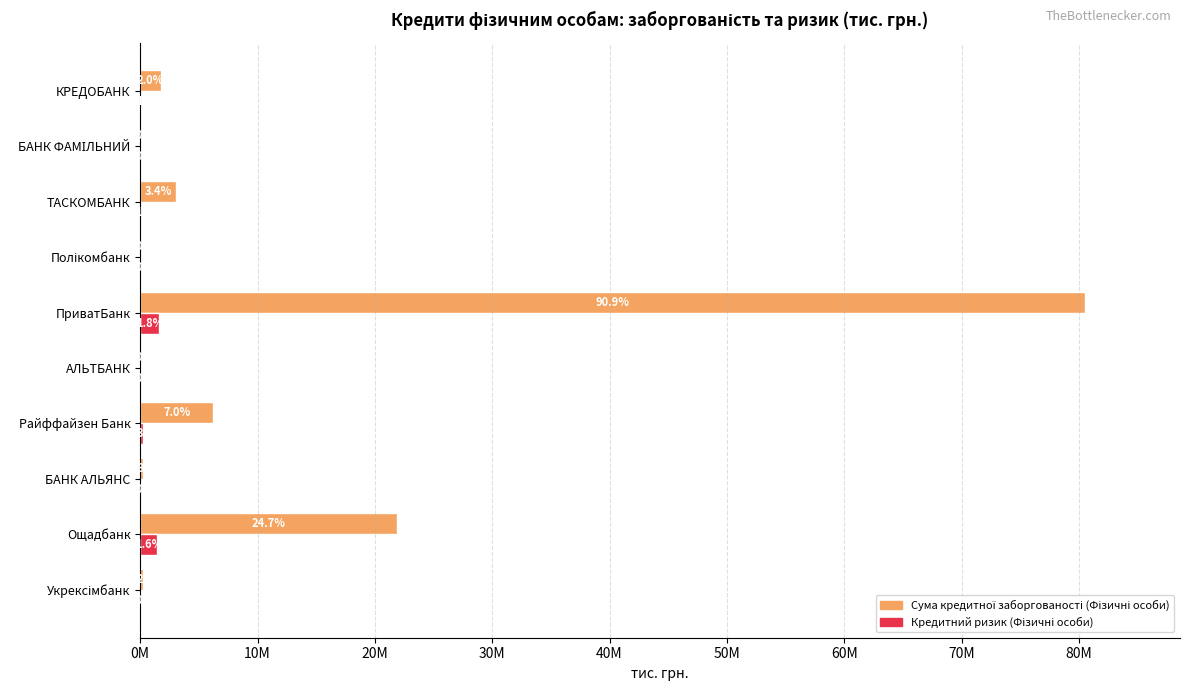

What is the maximum value for Кредитний ризик (Фізичні особи)?

1592550.4